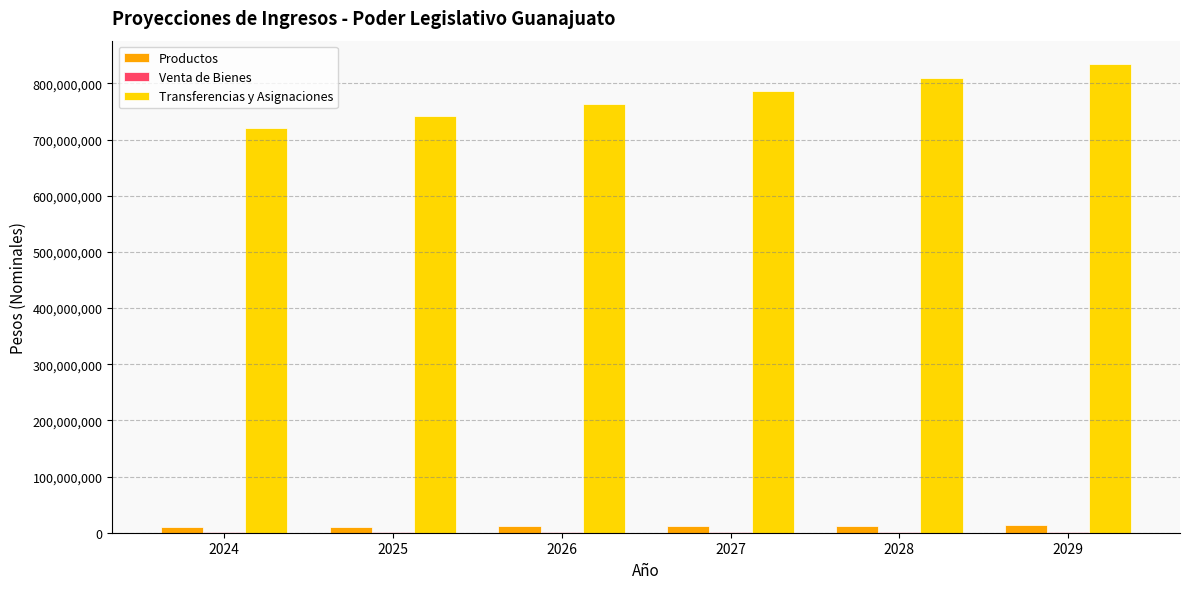

How many distinct data groups are displayed?

3